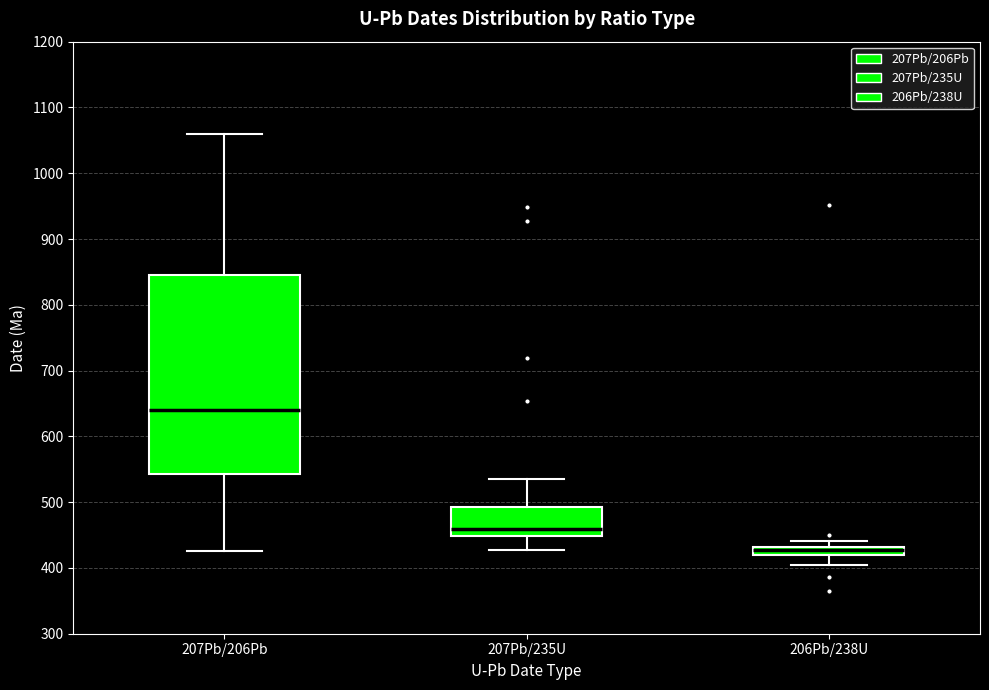

Where does the lower whisker of the box for 206Pb/238U end on the y-axis? The values are not printed on the chart, so give them approximately, as read against the axis.

410